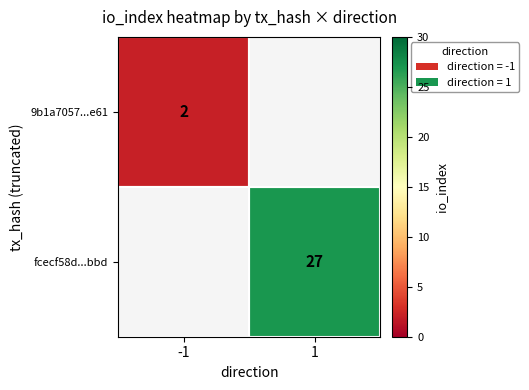

True or false: fcecf58d...bbd has a value of 46 at 1.

False